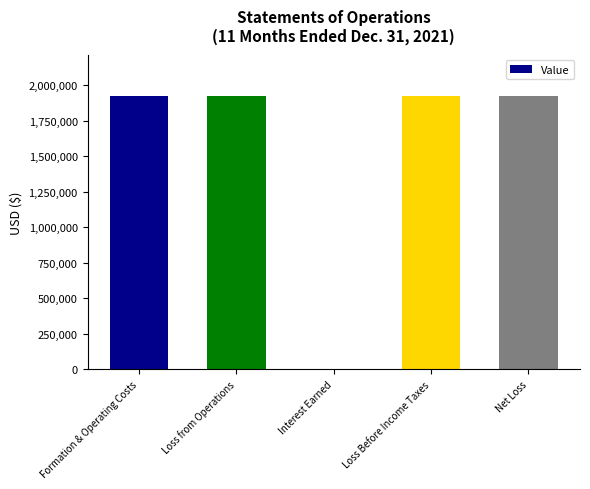

The value at Net Loss is 2705329. True or false?

False